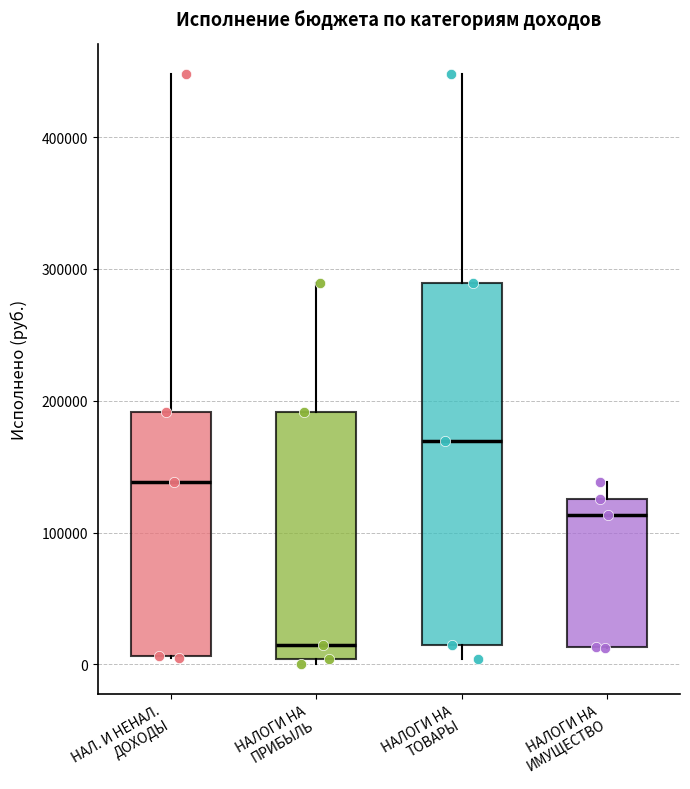

Reading left to right, transcribe this box plot: for each box, give where its median line is, the range the box spans, and where its two whiskers end, as read against the y-axis. The values are not printed on the chart, so give them approximately, as read against the axis.

НАЛ. И НЕНАЛ. ДОХОДЫ: median 140000, box 10000 to 190000, whiskers 0 to 450000
НАЛОГИ НА ПРИБЫЛЬ: median 10000, box 0 to 190000, whiskers 0 (just below the box's lower edge) to 290000
НАЛОГИ НА ТОВАРЫ: median 170000, box 10000 to 290000, whiskers 0 to 450000
НАЛОГИ НА ИМУЩЕСТВО: median 110000, box 10000 to 130000, whiskers 10000 to 140000